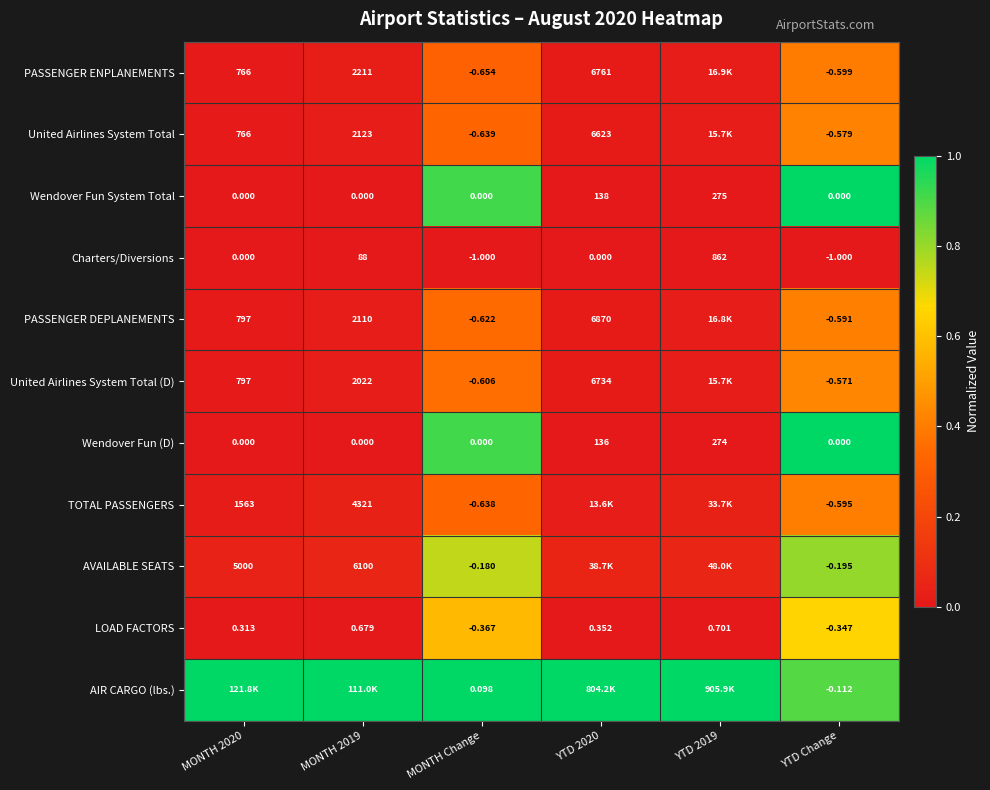

Is the value of United Airlines System Total at MONTH 2020 greater than the value of TOTAL PASSENGERS at YTD Change?

Yes